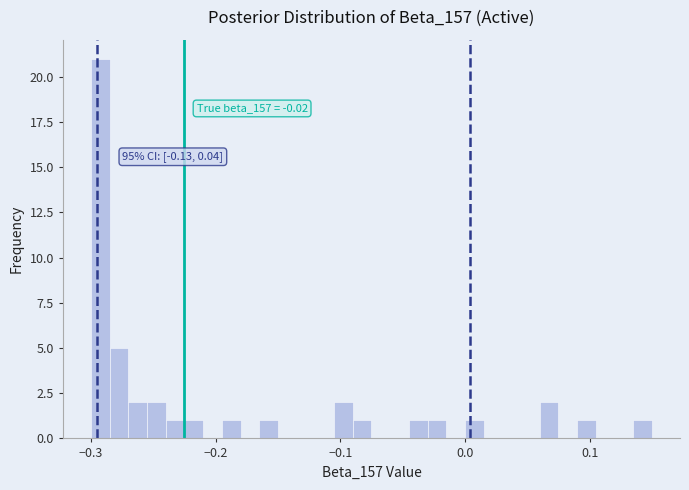

Around what value on the x-axis is the tallest bar? Give the approximate position of its centre, as read against the axis.

-0.29